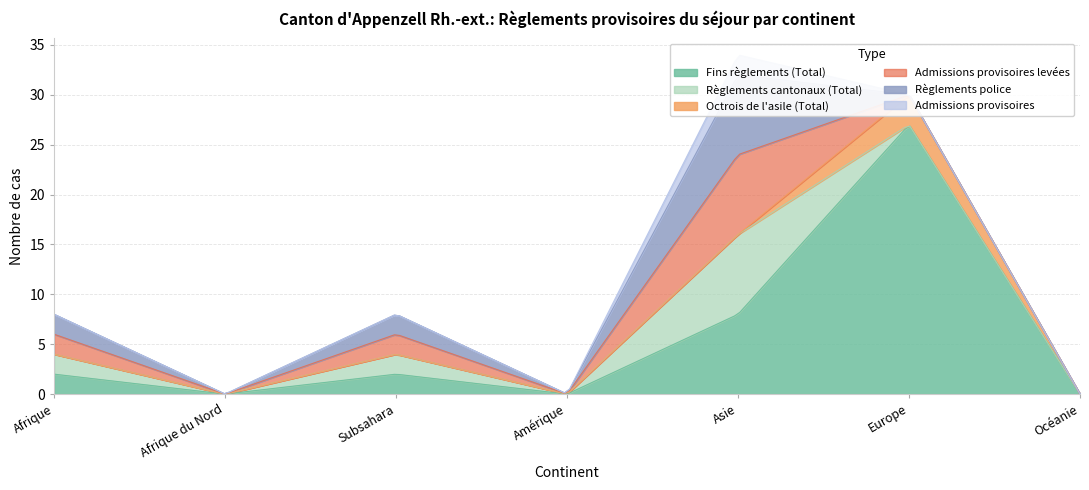

At Afrique, list the series in order from smallest to largest.

Octrois de l'asile (Total), Admissions provisoires, Fins règlements (Total), Règlements cantonaux (Total), Admissions provisoires levées, Règlements police